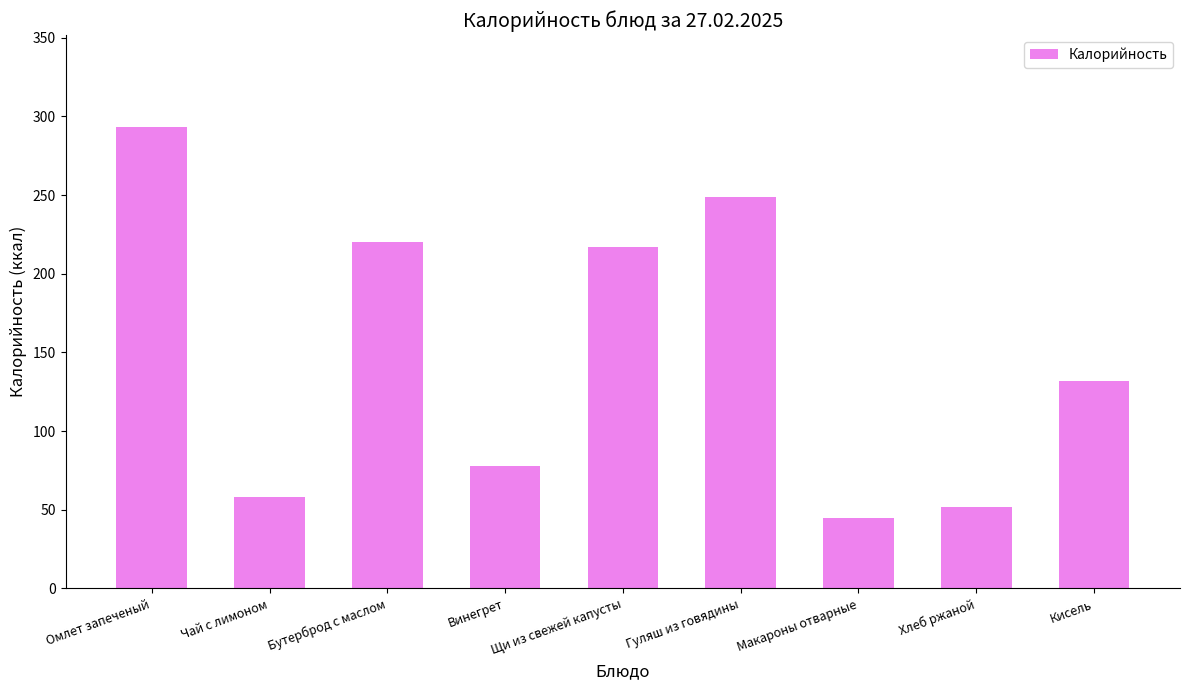

Is it true that the value at Хлеб ржаной is 52?

True